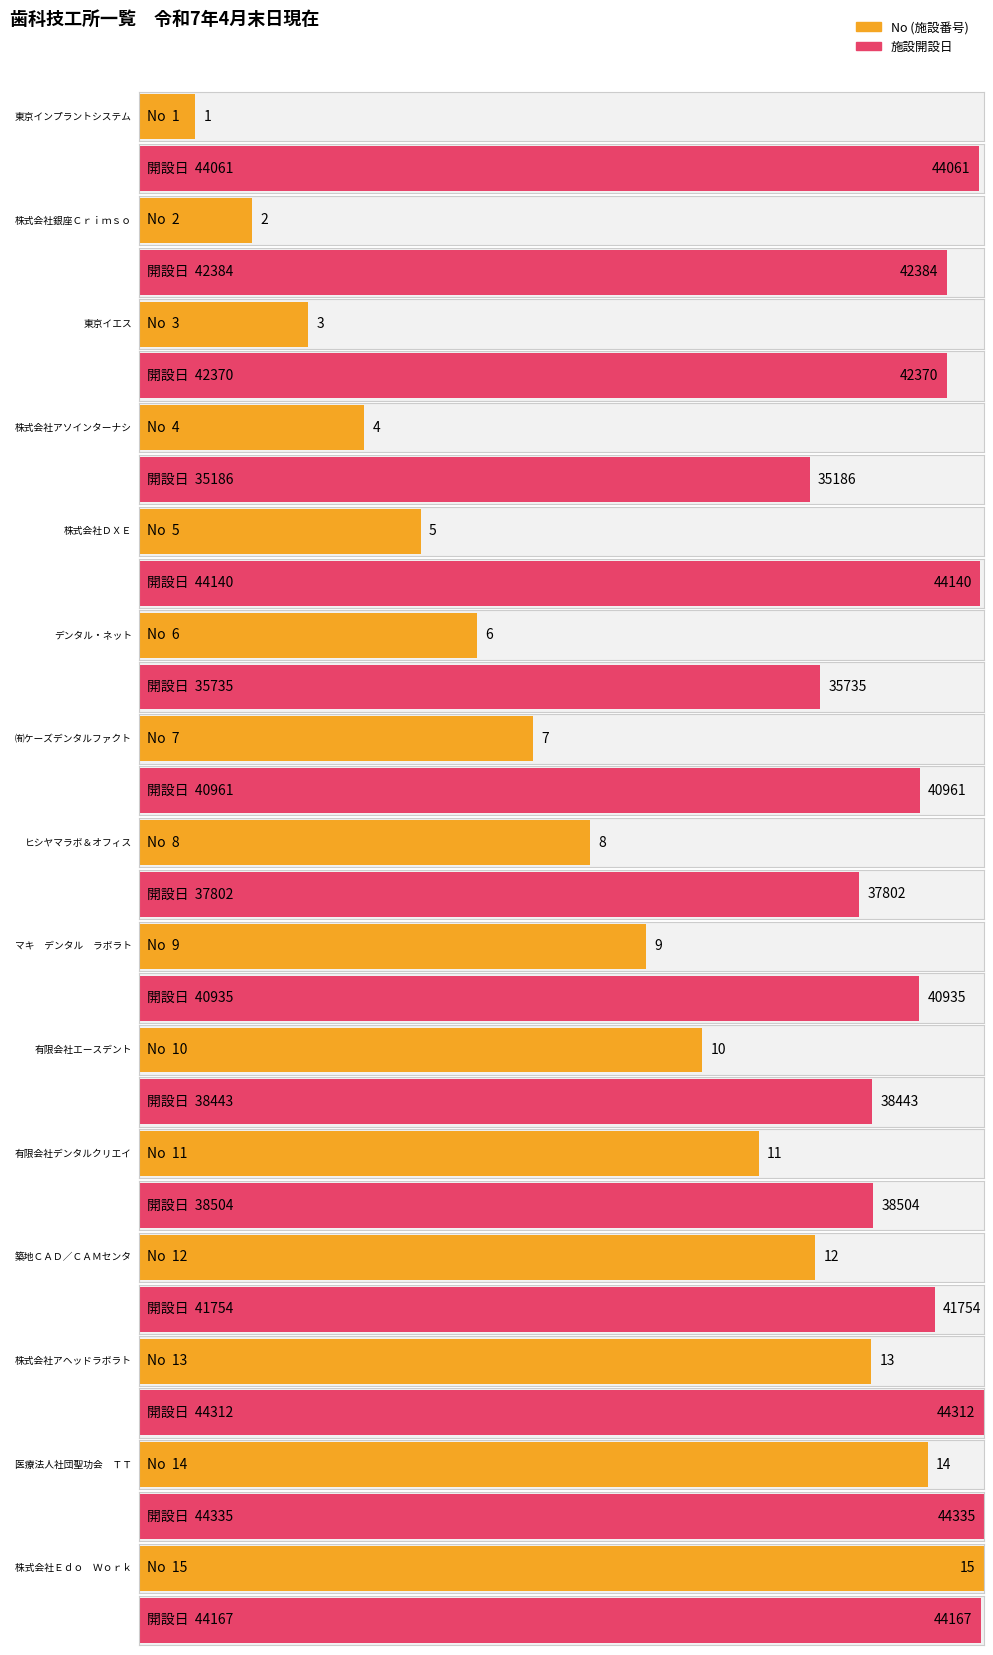

True or false: 施設開設日 has a value of 44335 at 医療法人社団聖功会　ＴＴ　Ｄｅｎｔａｌ　Ｌａｂｏ.

True